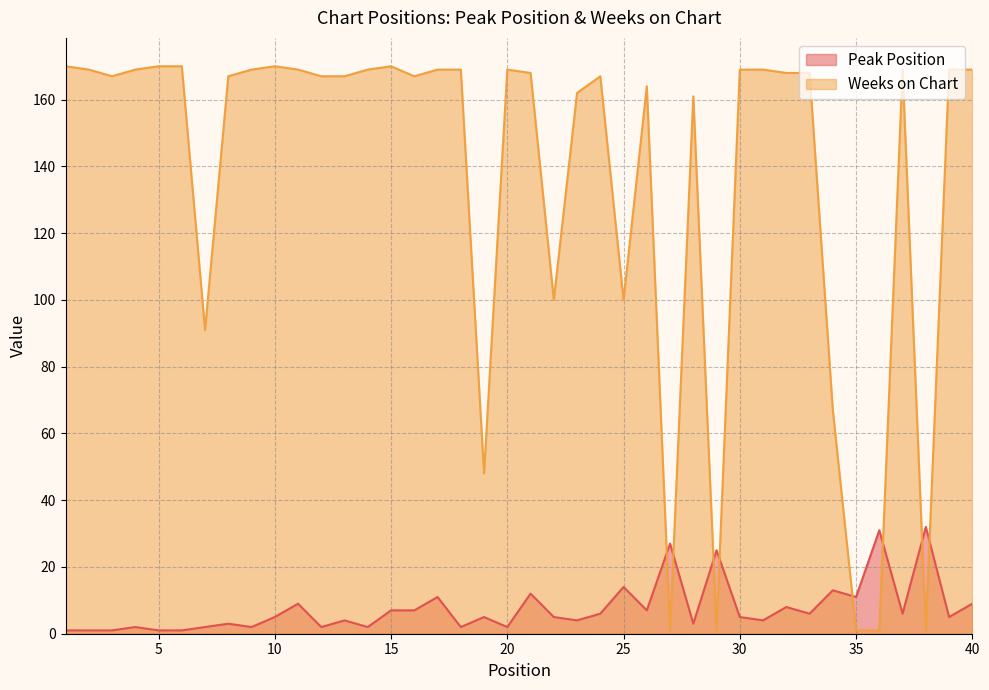

What is the sum of all Weeks on Chart values?

5451